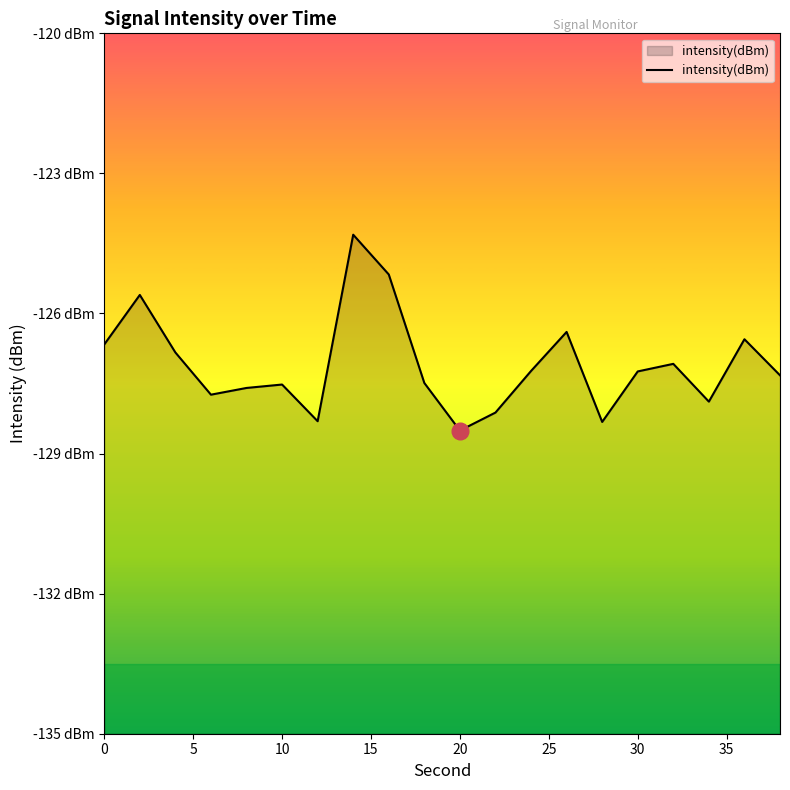

How many lines are shown in the chart?

1